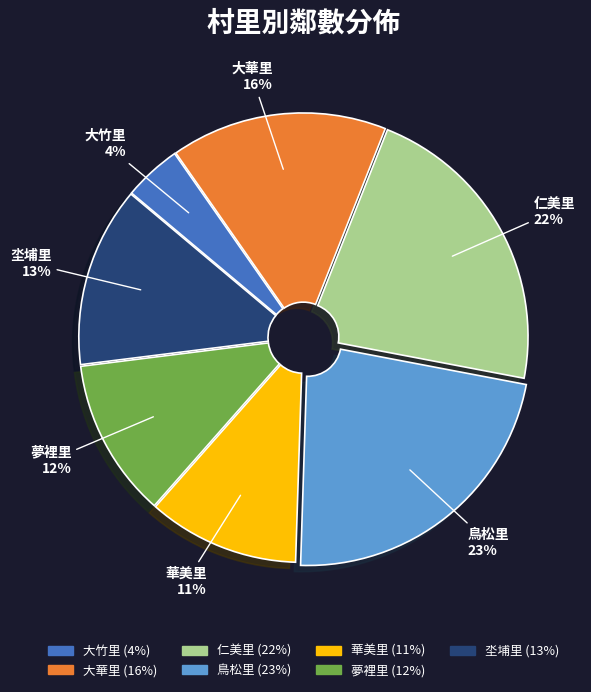

To the nearest percent, what is the difference between the 鳥松里 and 仁美里 slice percentages?

1%